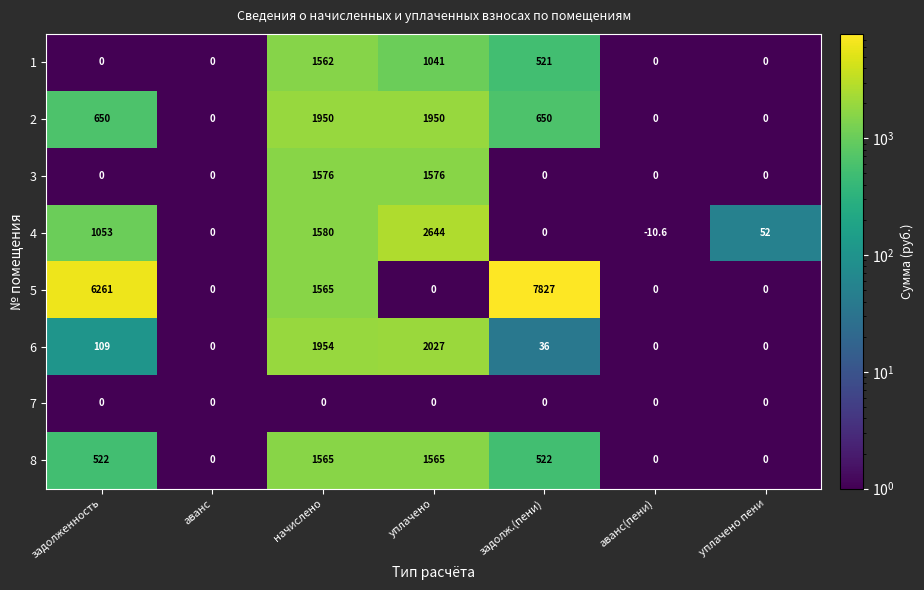

Which label corresponds to the smallest value in the chart?

аванс(пени)